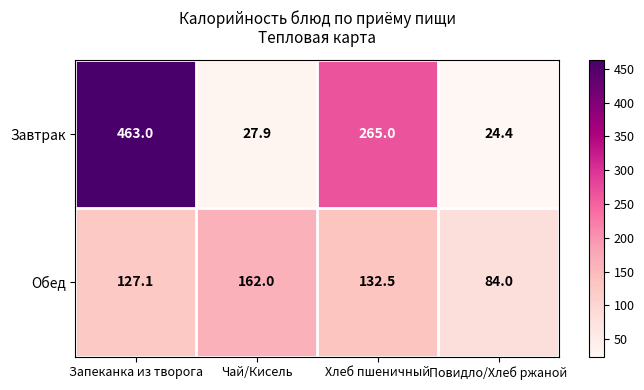

Is it true that Обед equals 127.1 at Запеканка из творога?

True